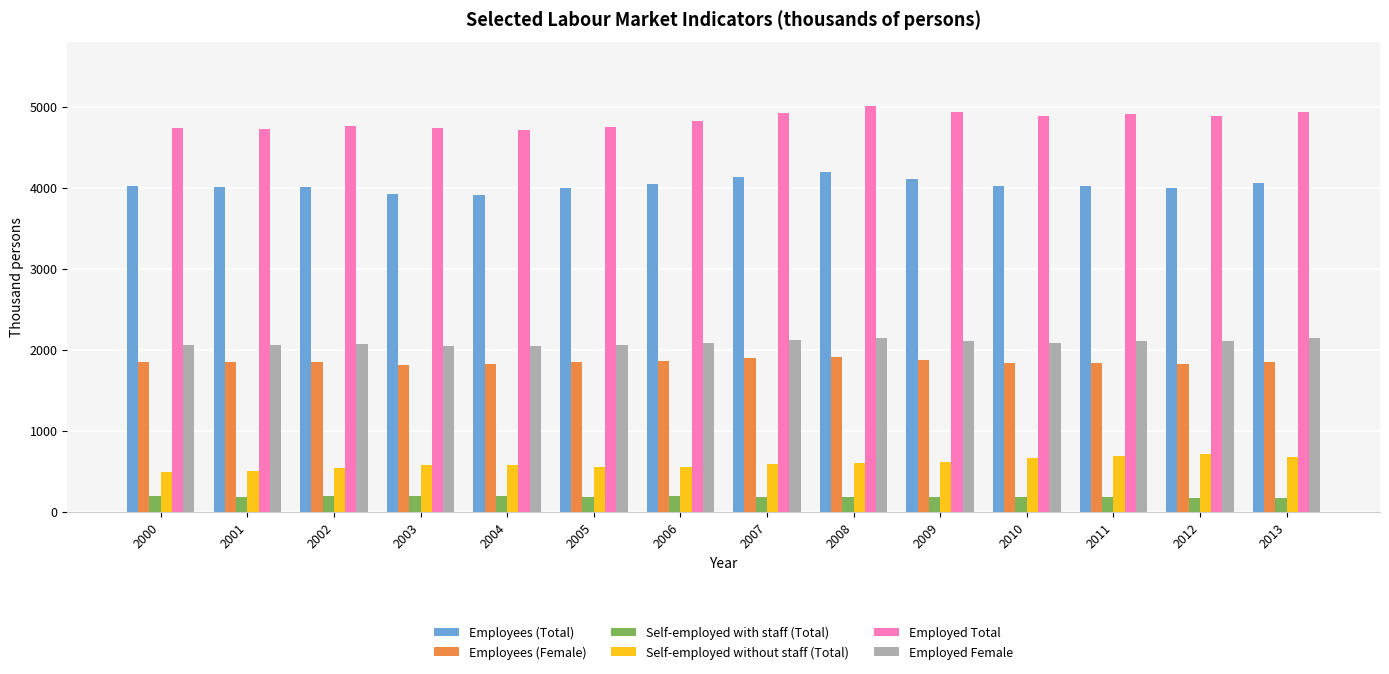

Rank the series at 2010 from lowest to highest value.

Self-employed with staff (Total), Self-employed without staff (Total), Employees (Female), Employed Female, Employees (Total), Employed Total